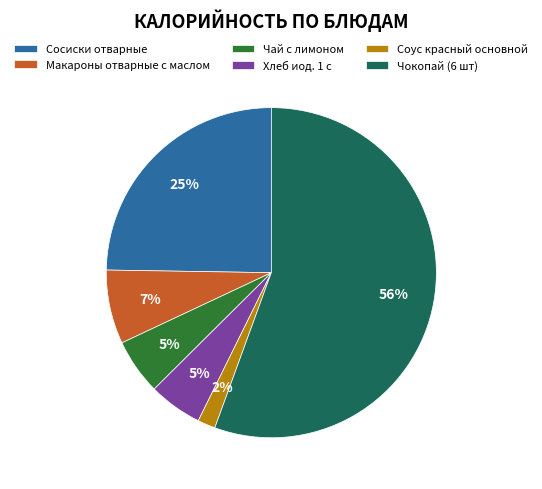

Do Хлеб иод. 1 с and Сосиски отварные together represent more than half of the pie?

No